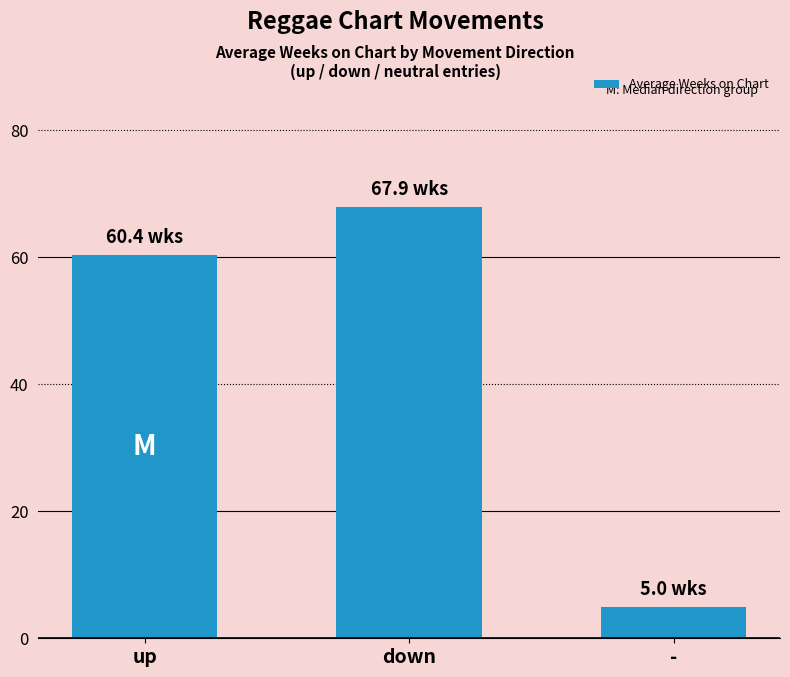

What is the average value?

44.4